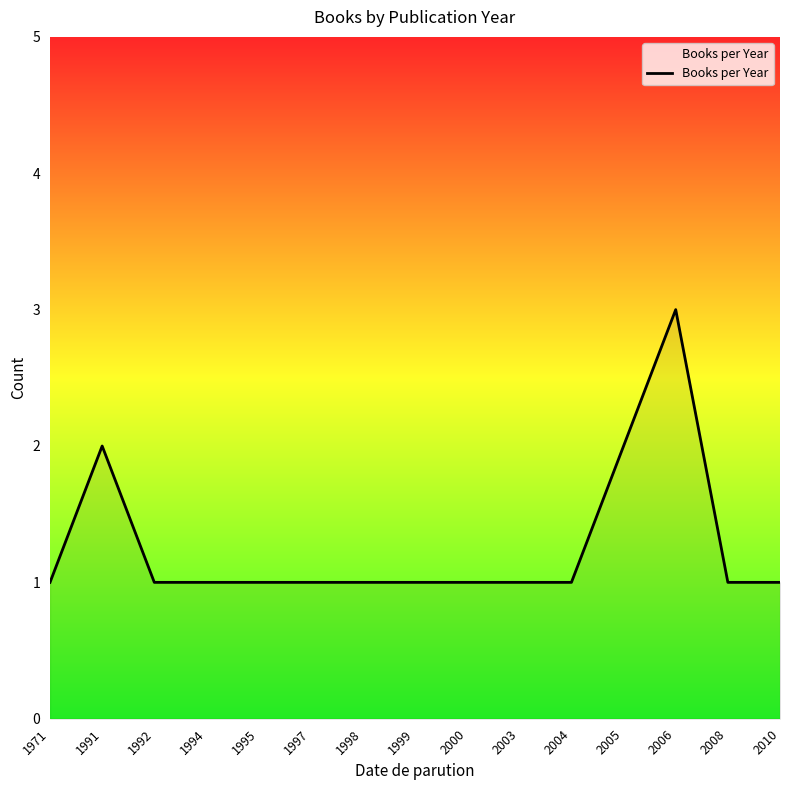

What is the greatest value displayed?

3